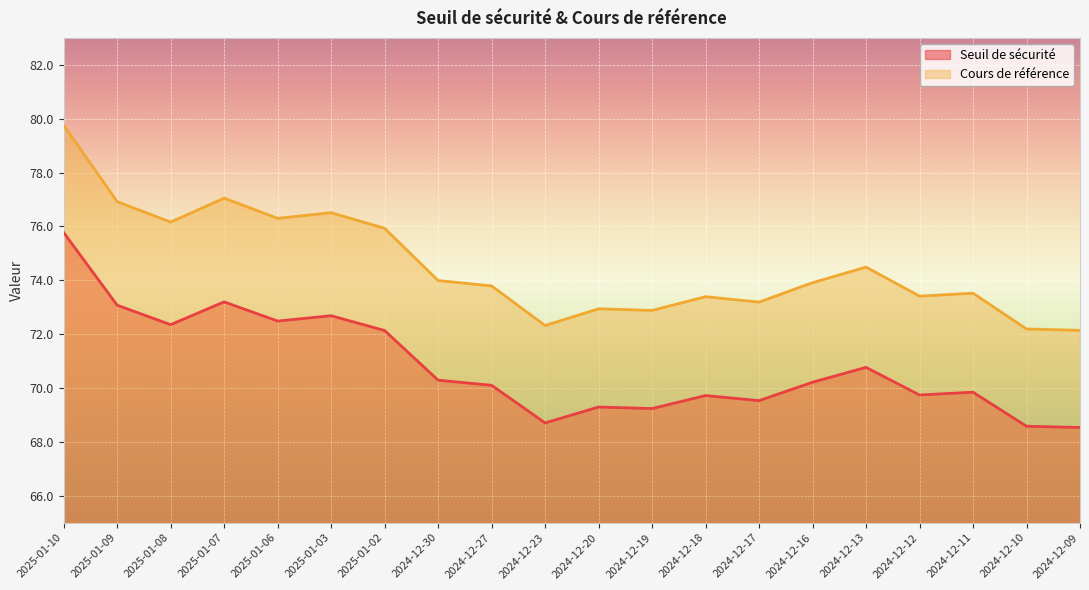

True or false: Seuil de sécurité has a value of 123.4 at 2025-01-09.

False